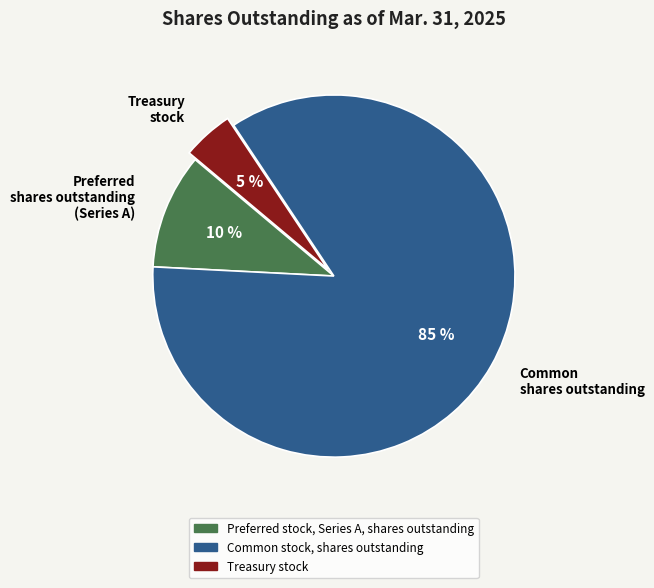

To the nearest percent, what percentage of the pie is Preferred stock, Series A, shares outstanding?

10%